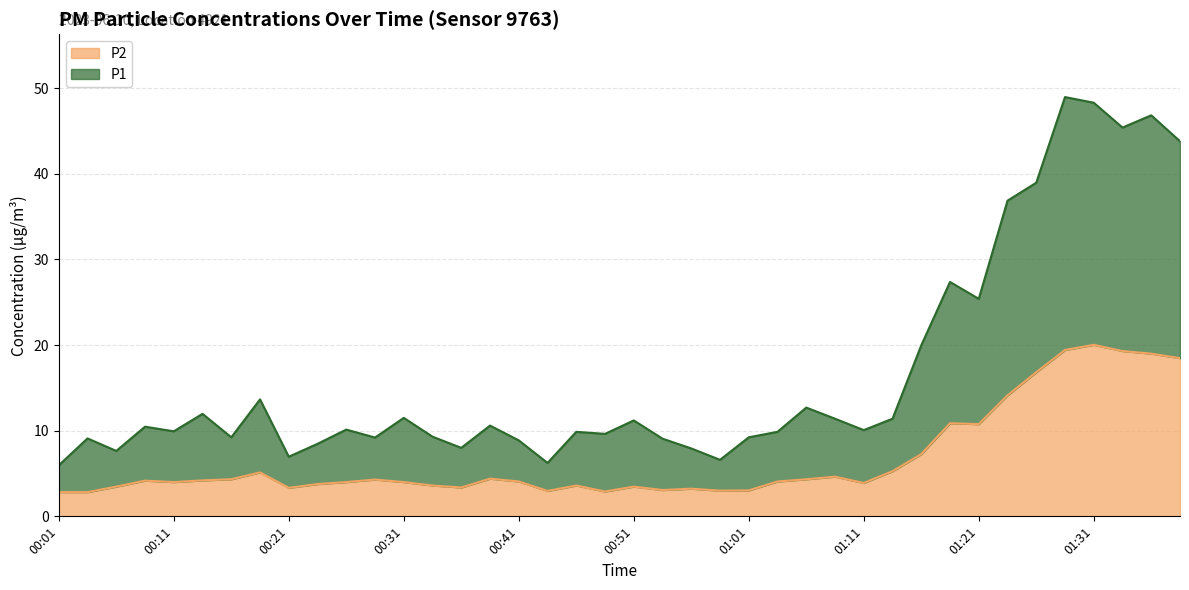

How many interior local peaks does the P2 series have?

10